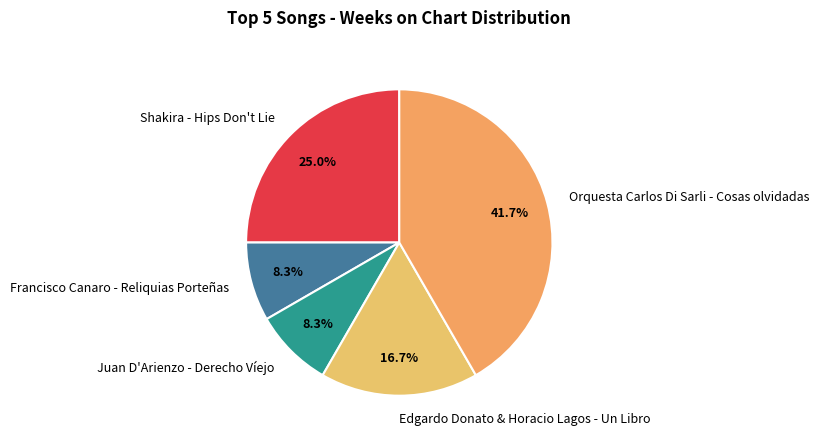

Approximately how many times larger is the value at Orquesta Carlos Di Sarli - Cosas olvidadas compared to Francisco Canaro - Reliquias Porteñas?

5.0